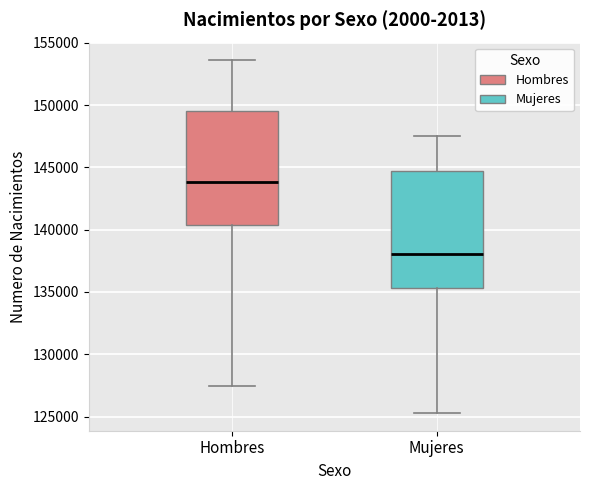

Which box's median line is the highest?

Hombres